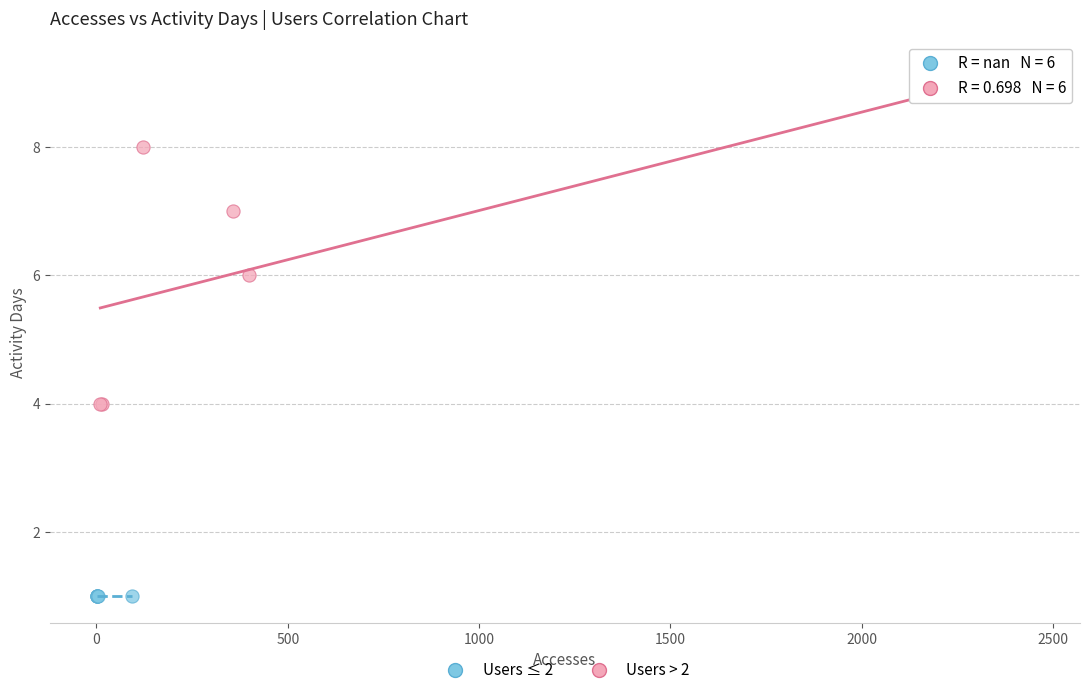

Which series contains the lowest Y value?

Users ≤ 2